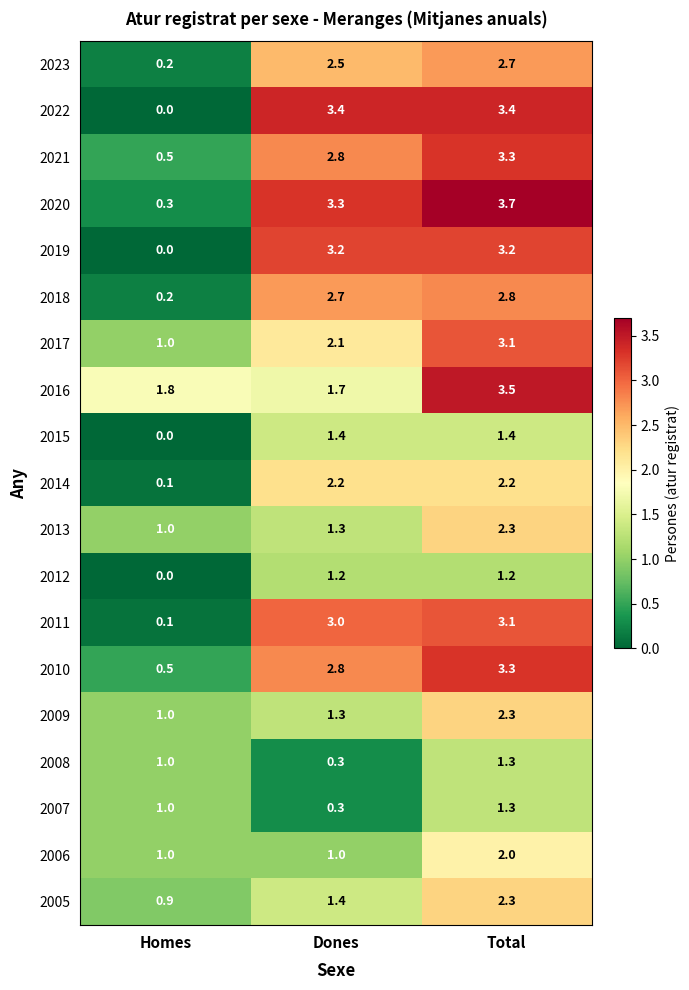

At which label does 2020 first exceed 3?

Dones